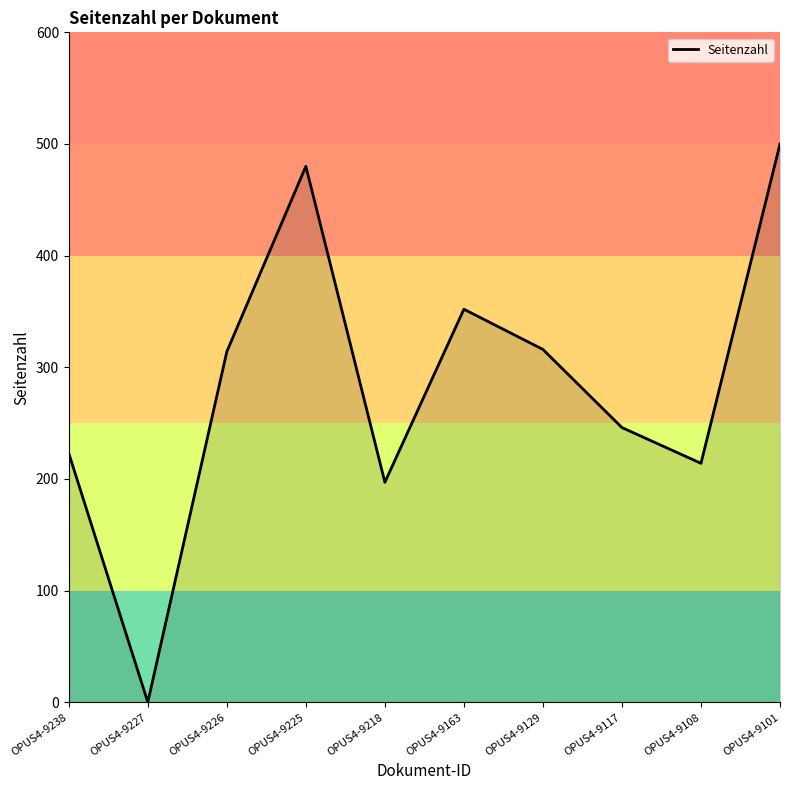

What is the change in value from OPUS4-9218 to OPUS4-9117?

+49